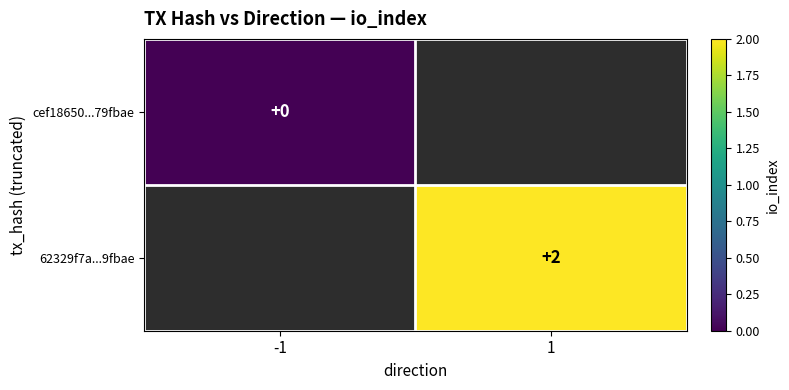

The 62329f7a...9fbae series shows 2 at 1. True or false?

True